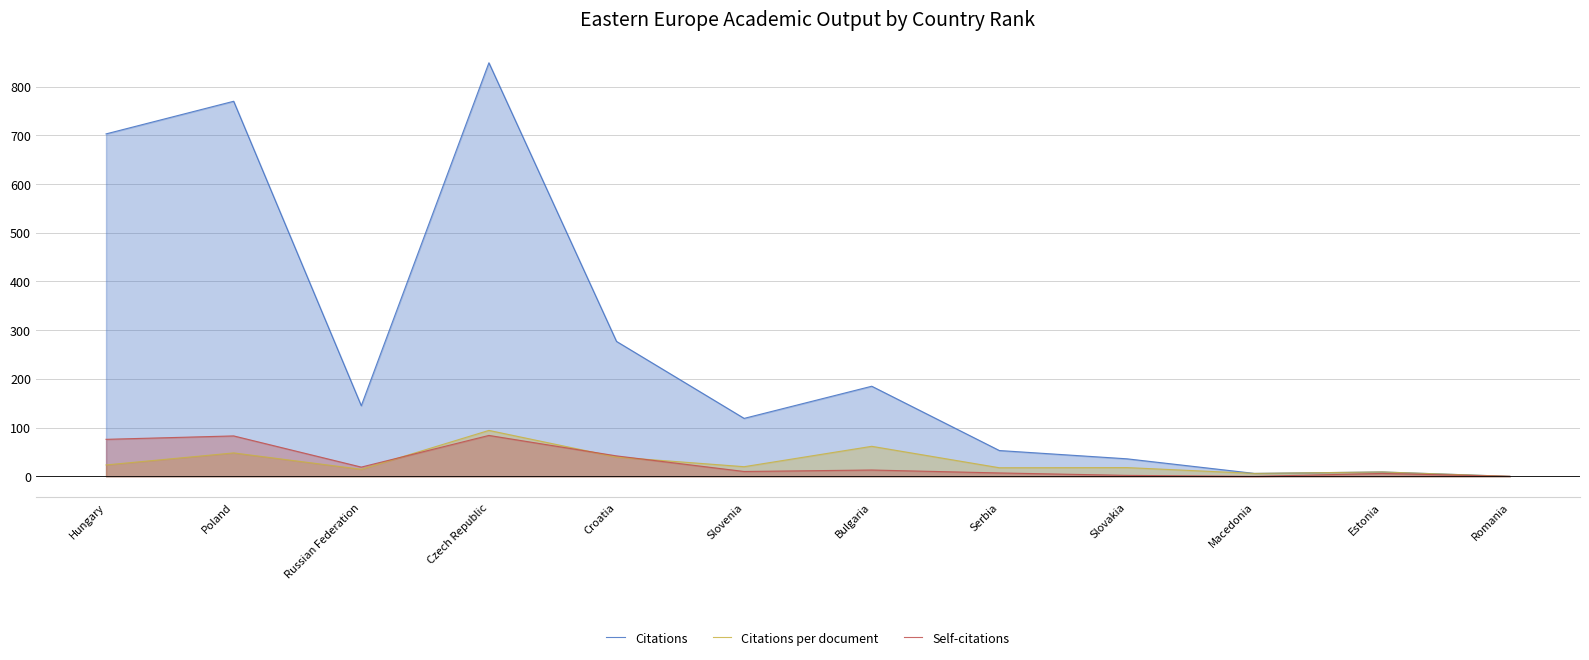

Read the Citations value at Poland.

770.0